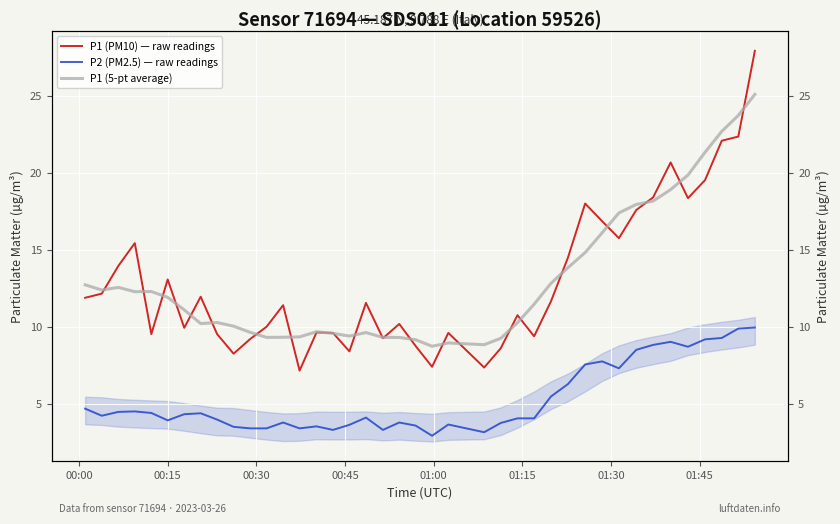

At how many categories does at least one series exceed 16?

11